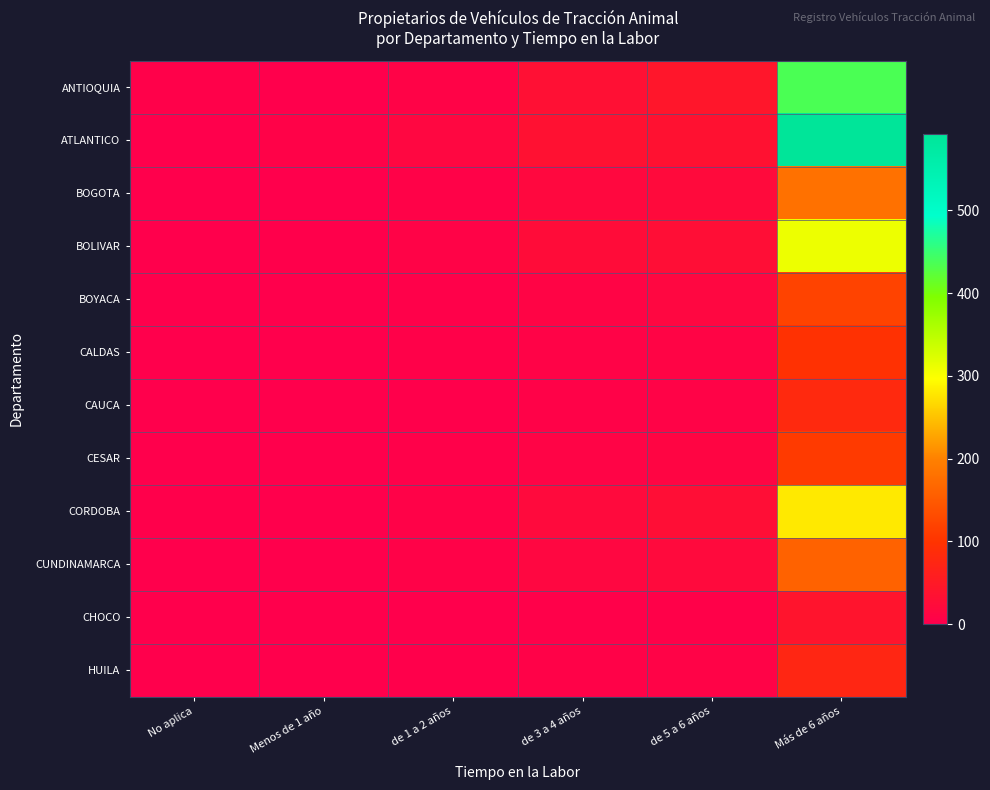

Reading left to right, what are all the values shown in this chart?

ANTIOQUIA: No aplica=3	Menos de 1 año=0	de 1 a 2 años=8	de 3 a 4 años=32	de 5 a 6 años=43	Más de 6 años=436
ATLANTICO: No aplica=0	Menos de 1 año=5	de 1 a 2 años=15	de 3 a 4 años=34	de 5 a 6 años=35	Más de 6 años=593
BOGOTA: No aplica=0	Menos de 1 año=1	de 1 a 2 años=5	de 3 a 4 años=18	de 5 a 6 años=22	Más de 6 años=180
BOLIVAR: No aplica=0	Menos de 1 año=2	de 1 a 2 años=8	de 3 a 4 años=25	de 5 a 6 años=30	Más de 6 años=310
BOYACA: No aplica=1	Menos de 1 año=0	de 1 a 2 años=3	de 3 a 4 años=10	de 5 a 6 años=14	Más de 6 años=120
CALDAS: No aplica=0	Menos de 1 año=1	de 1 a 2 años=4	de 3 a 4 años=8	de 5 a 6 años=10	Más de 6 años=95
CAUCA: No aplica=0	Menos de 1 año=0	de 1 a 2 años=2	de 3 a 4 años=5	de 5 a 6 años=7	Más de 6 años=80
CESAR: No aplica=0	Menos de 1 año=1	de 1 a 2 años=3	de 3 a 4 años=9	de 5 a 6 años=12	Más de 6 años=110
CORDOBA: No aplica=2	Menos de 1 año=0	de 1 a 2 años=6	de 3 a 4 años=20	de 5 a 6 años=28	Más de 6 años=280
CUNDINAMARCA: No aplica=1	Menos de 1 año=1	de 1 a 2 años=5	de 3 a 4 años=15	de 5 a 6 años=20	Más de 6 años=160
CHOCO: No aplica=0	Menos de 1 año=0	de 1 a 2 años=1	de 3 a 4 años=3	de 5 a 6 años=4	Más de 6 años=40
HUILA: No aplica=0	Menos de 1 año=0	de 1 a 2 años=2	de 3 a 4 años=6	de 5 a 6 años=8	Más de 6 años=75